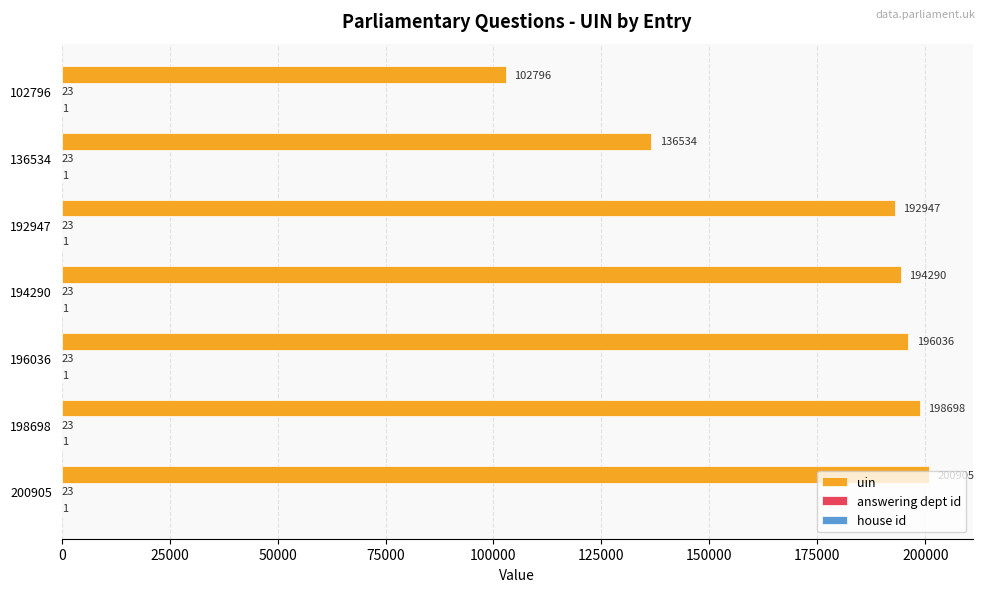

The value of uin at 196036 is 314227. True or false?

False